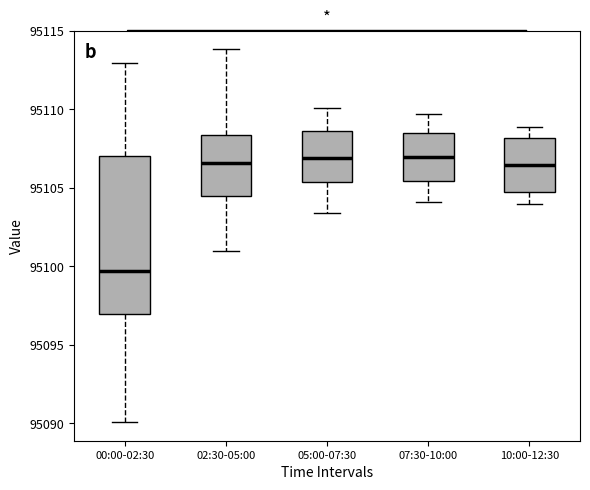

Where does the lower whisker of the box for 07:30-10:00 end on the y-axis? The values are not printed on the chart, so give them approximately, as read against the axis.

95104.0